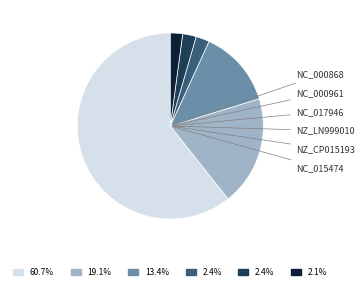

Is there any slice that represents more than half of the pie?

Yes